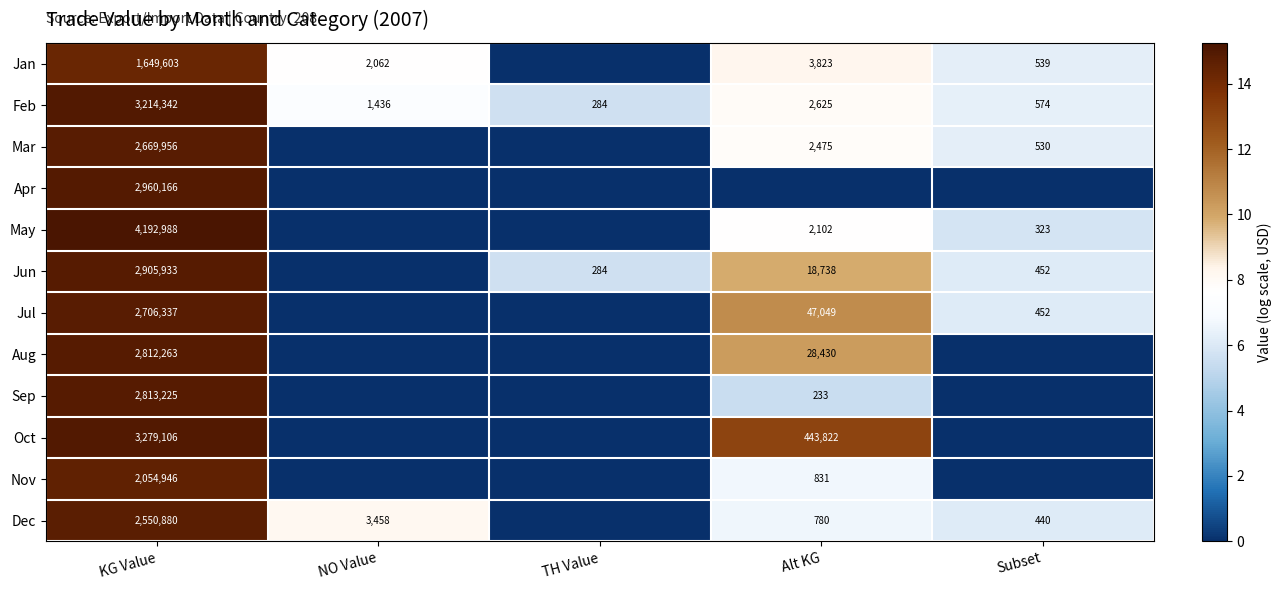

True or false: May has a value of 2102 at Alt KG.

True